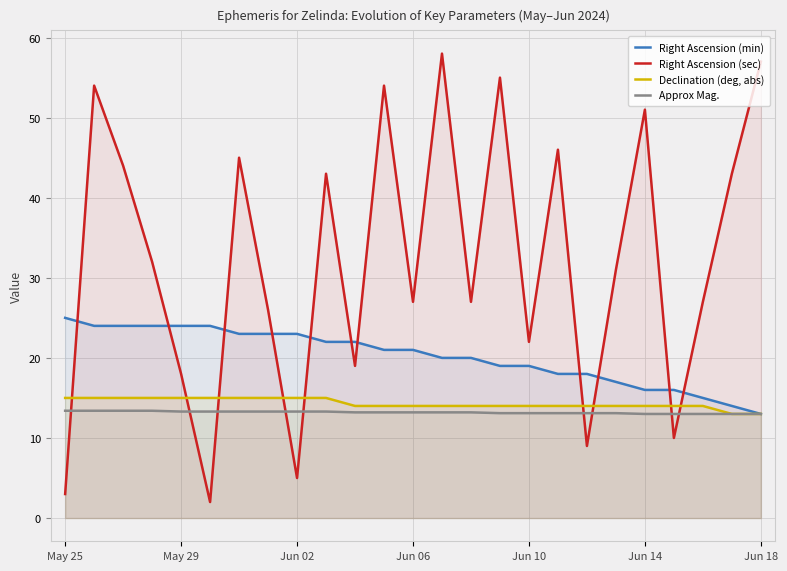

What is the total value across all series at Jun 14?

94.0